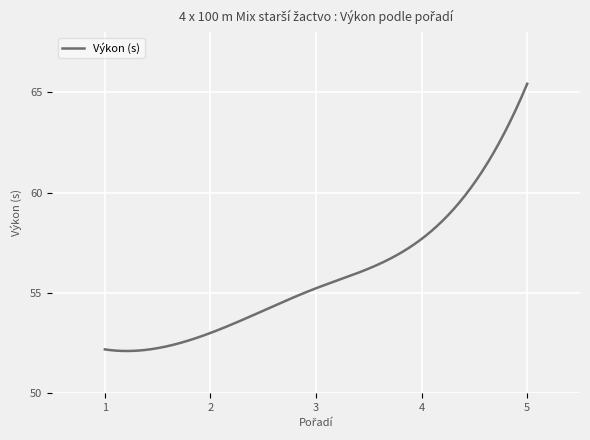

What is the difference between the maximum and minimum values?

13.3